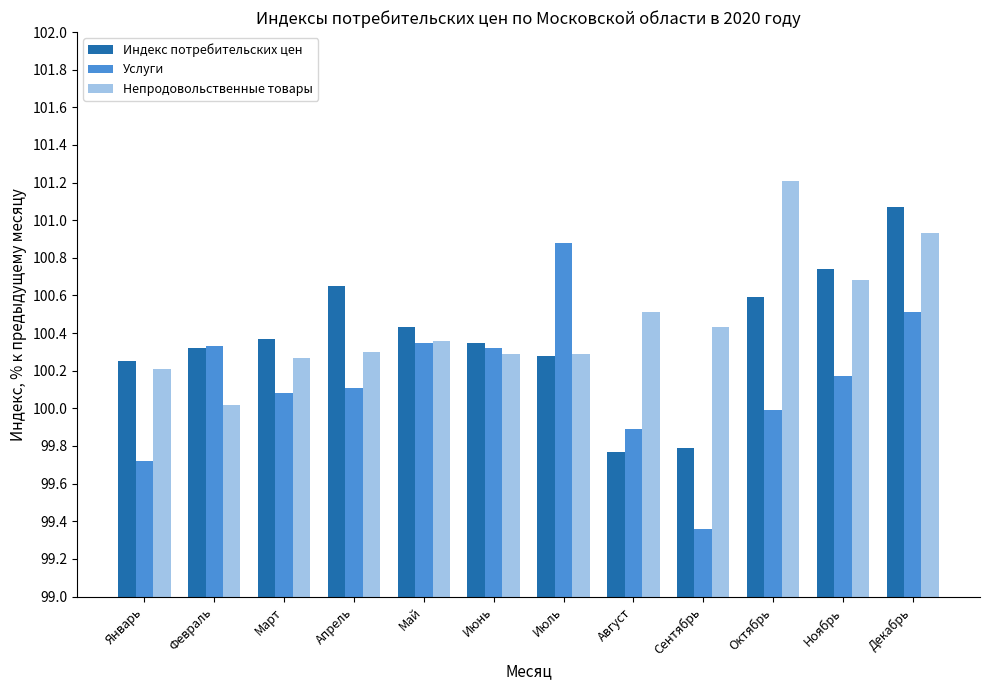

What are all the series names shown in the legend?

Индекс потребительских цен, Услуги, Непродовольственные товары